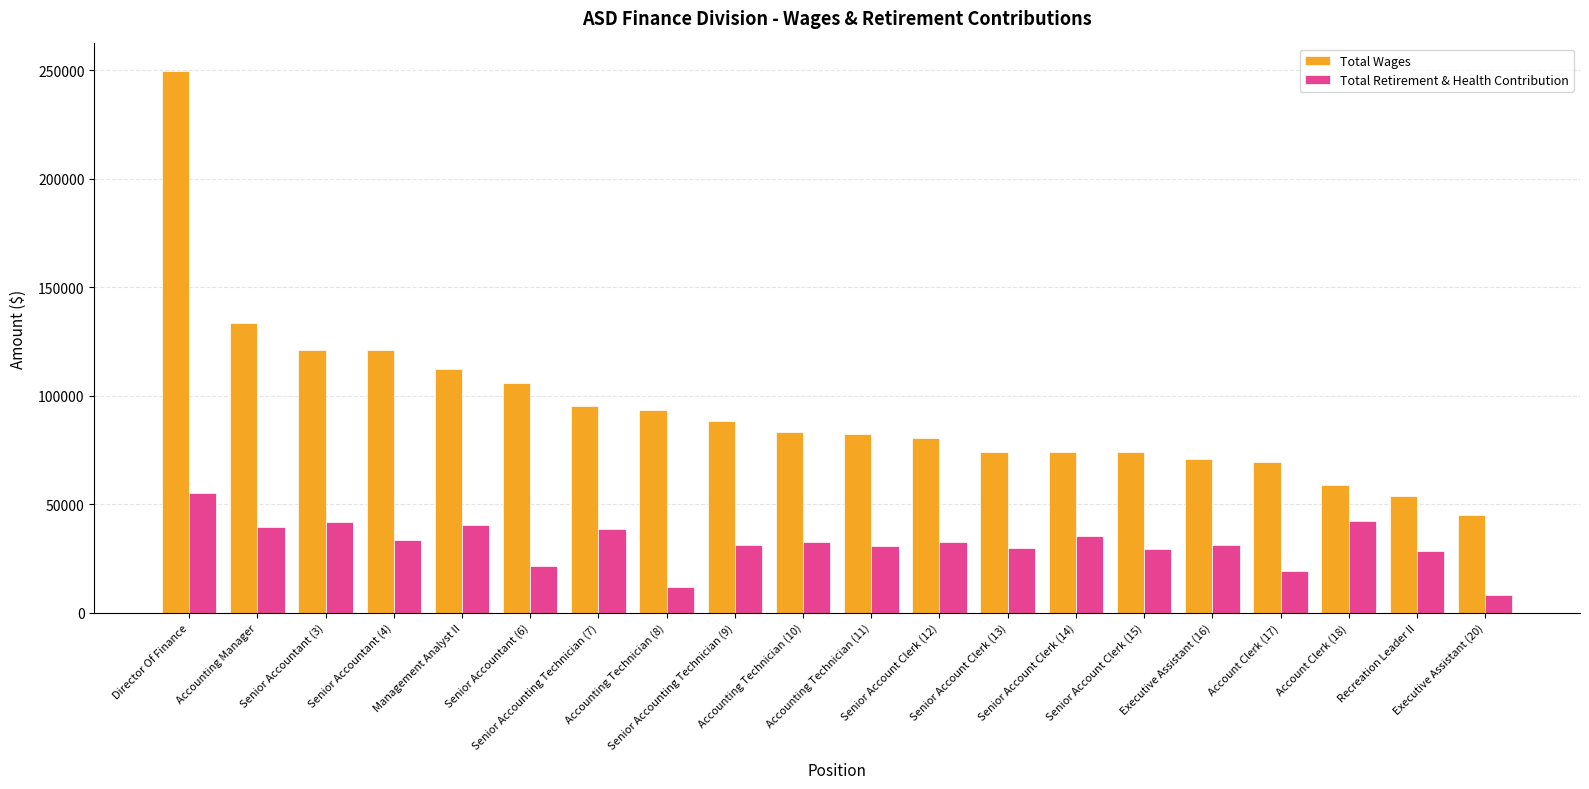

What is the difference between the maximum and minimum values in the Total Retirement & Health Contribution series?

46968